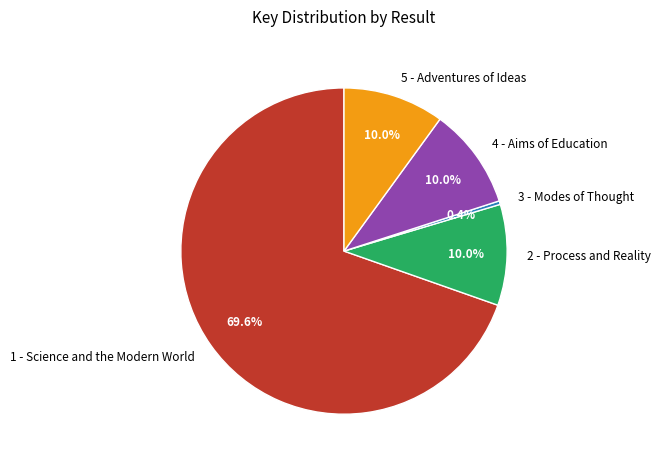

The 4 - Aims of Education slice represents 2% of the pie. True or false?

False